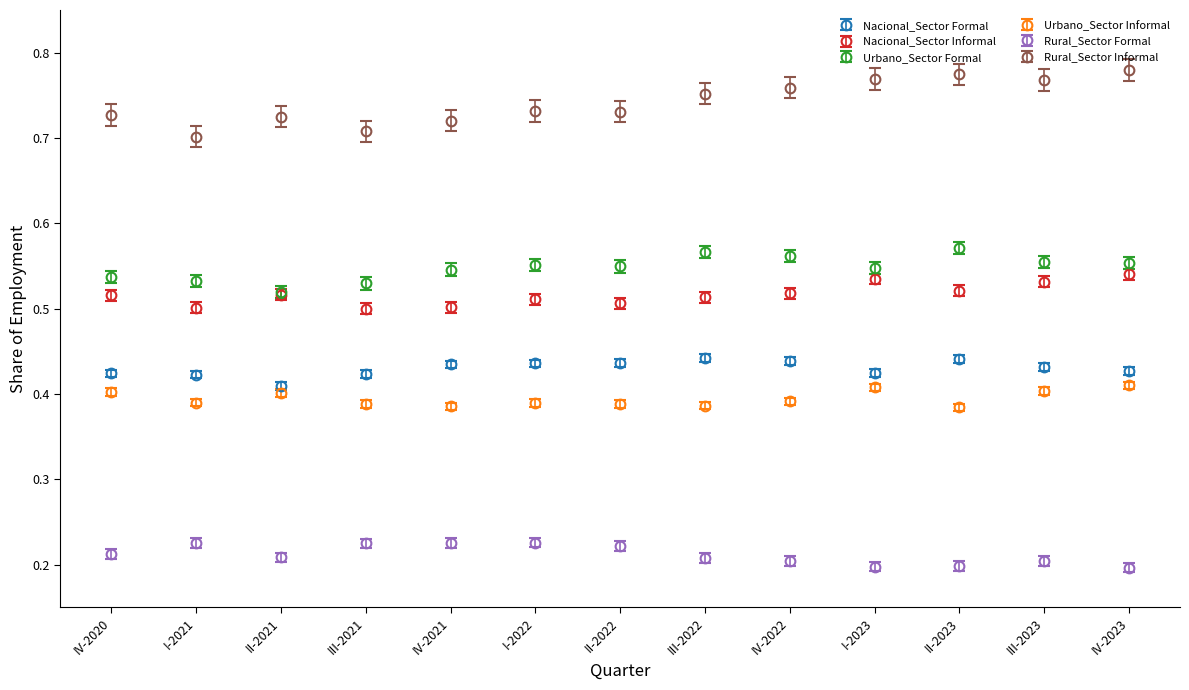

Is the value of Rural_Sector Formal at I-2023 greater than the value of Rural_Sector Informal at II-2021?

No